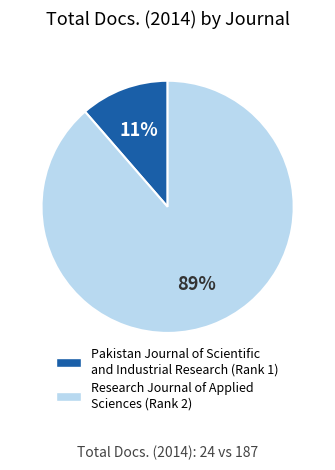

How many slices are in this pie chart?

2